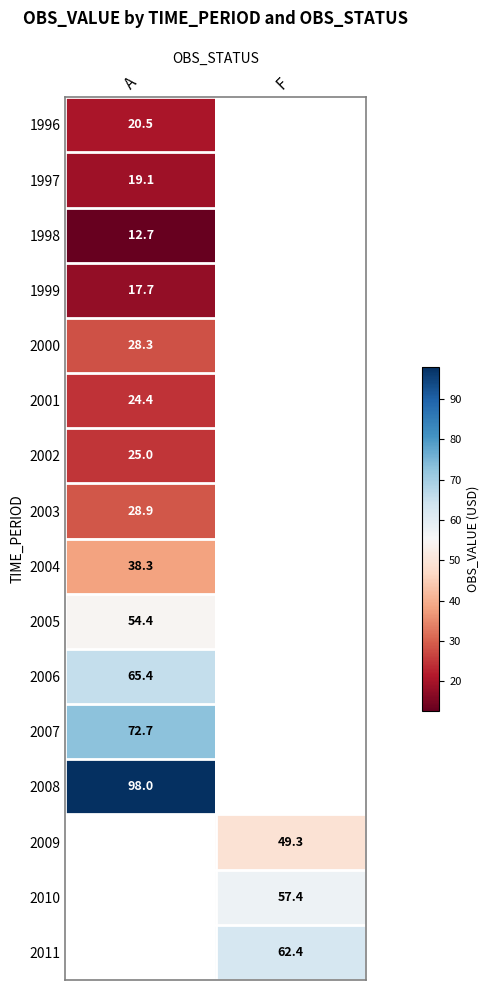

True or false: 2000 has a value of 38.7 at A.

False